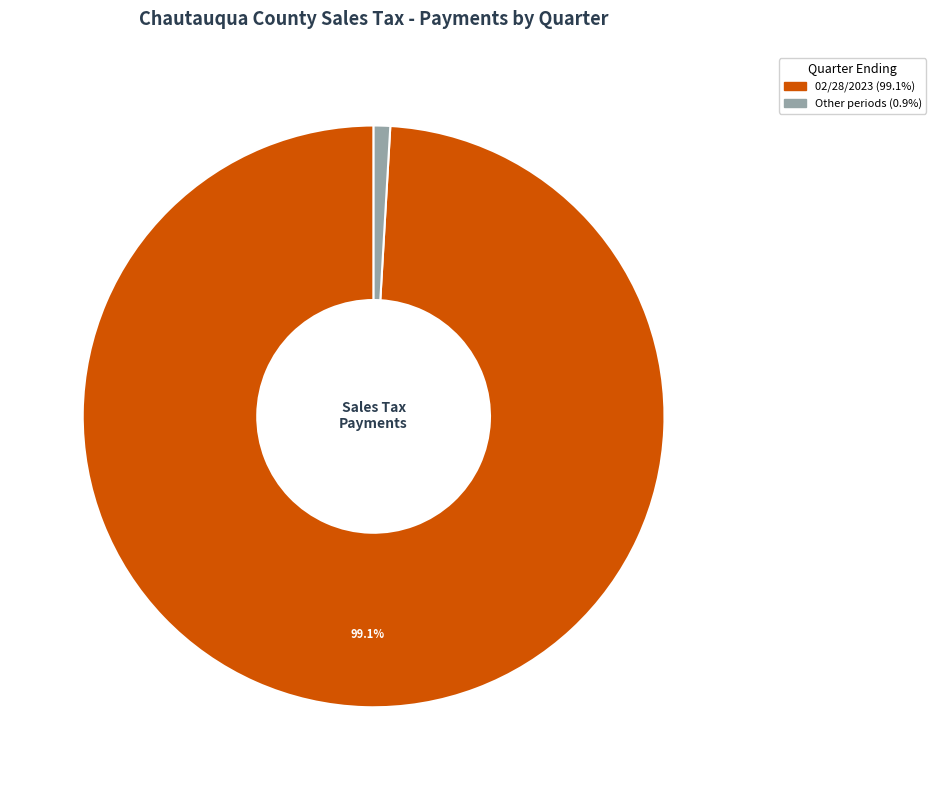

How many segments does this pie chart have?

2